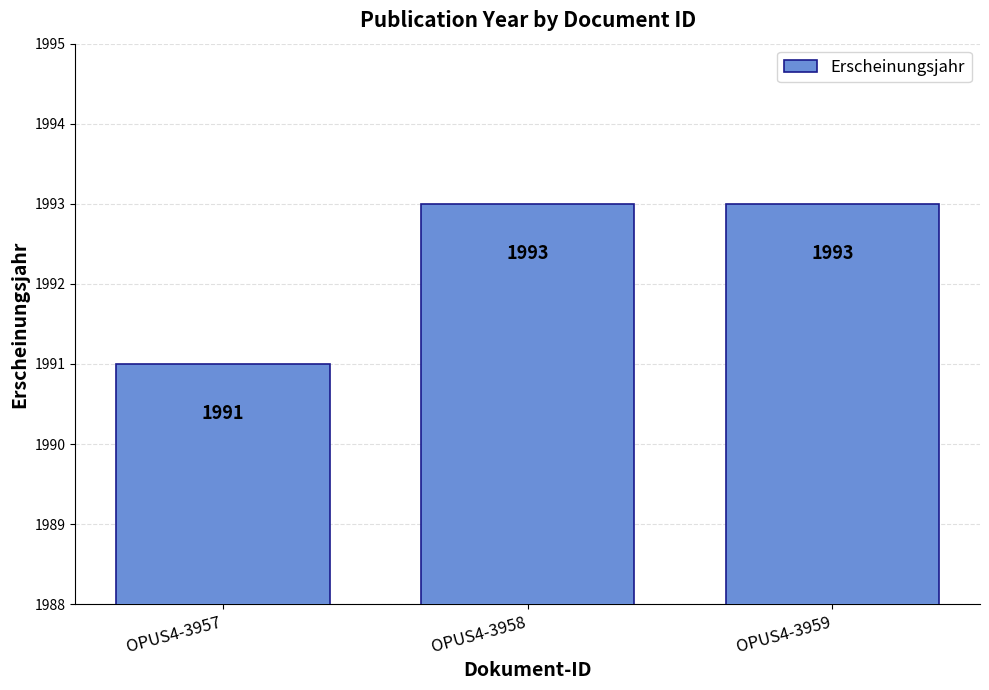

At which category does the chart reach its minimum across all series?

OPUS4-3957